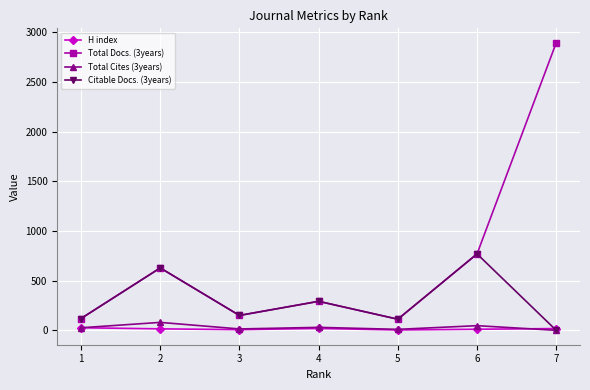

Is this an area chart (filled region under the line)?

No